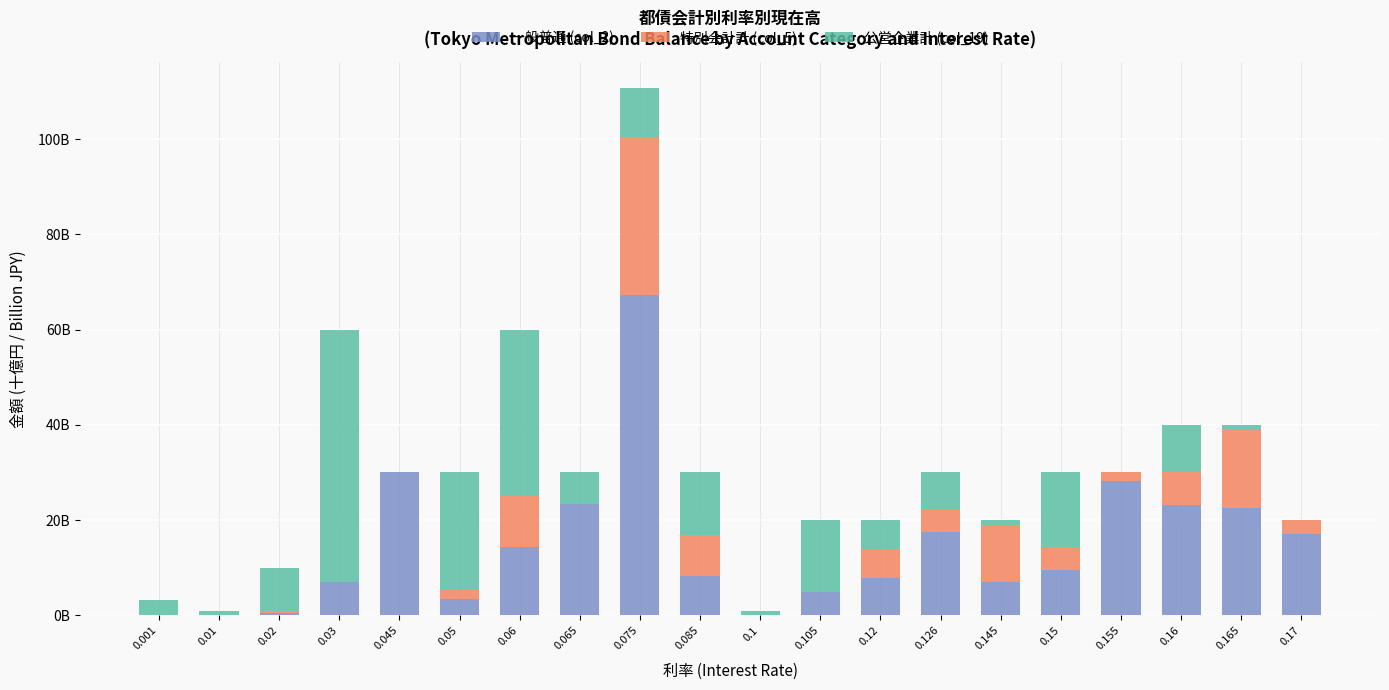

List the labels in order of 一般普通 (col_2) value, largest first.

0.075, 0.045, 0.155, 0.065, 0.16, 0.165, 0.126, 0.17, 0.06, 0.15, 0.085, 0.12, 0.03, 0.145, 0.105, 0.05, 0.02, 0.001, 0.01, 0.1